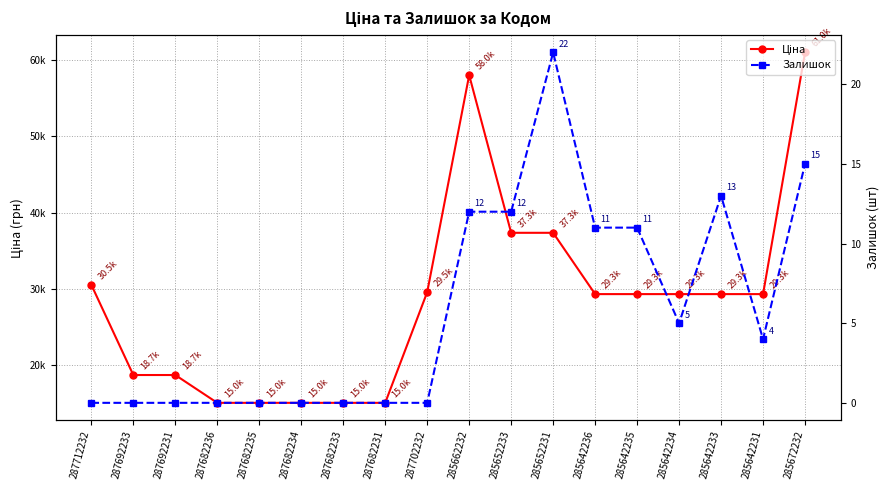

What is the difference between the maximum and minimum values in the Залишок series?

22.0